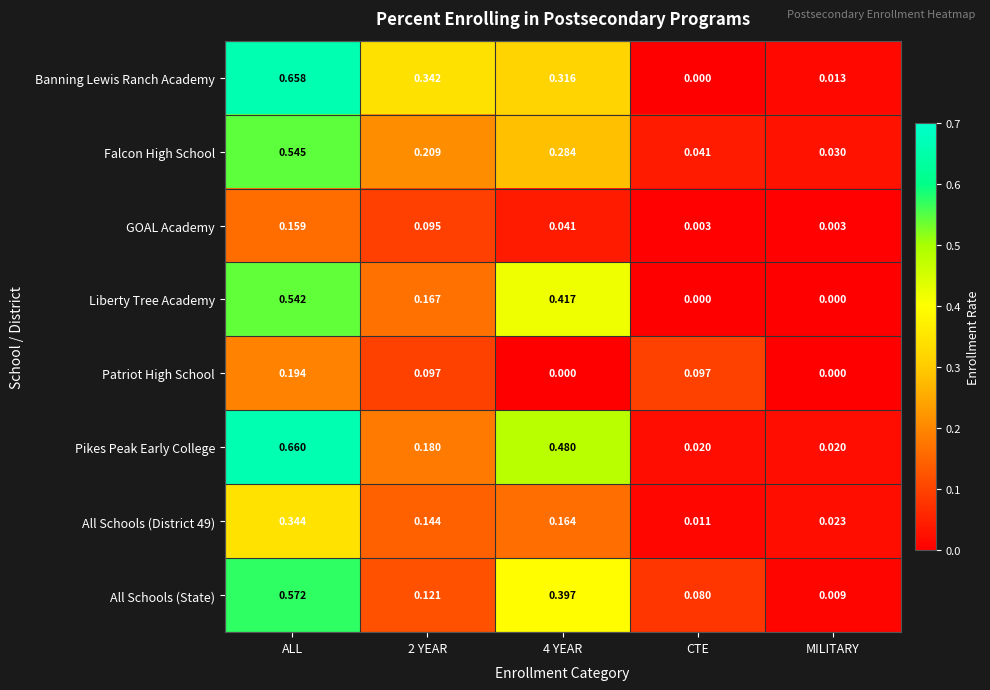

Which series changed the most between ALL and CTE?

Banning Lewis Ranch Academy